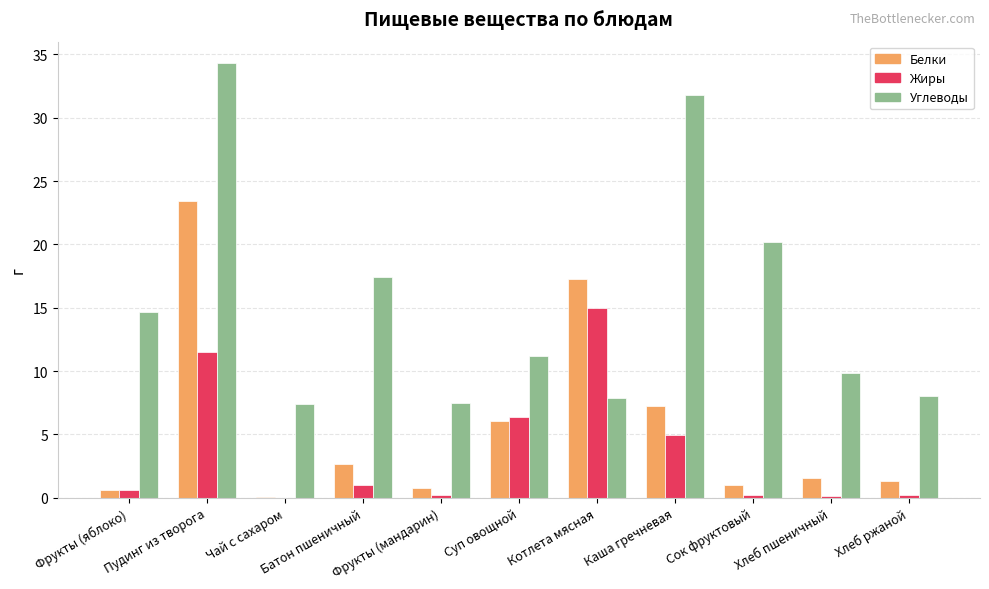

What is the highest value of the Белки series?

23.4